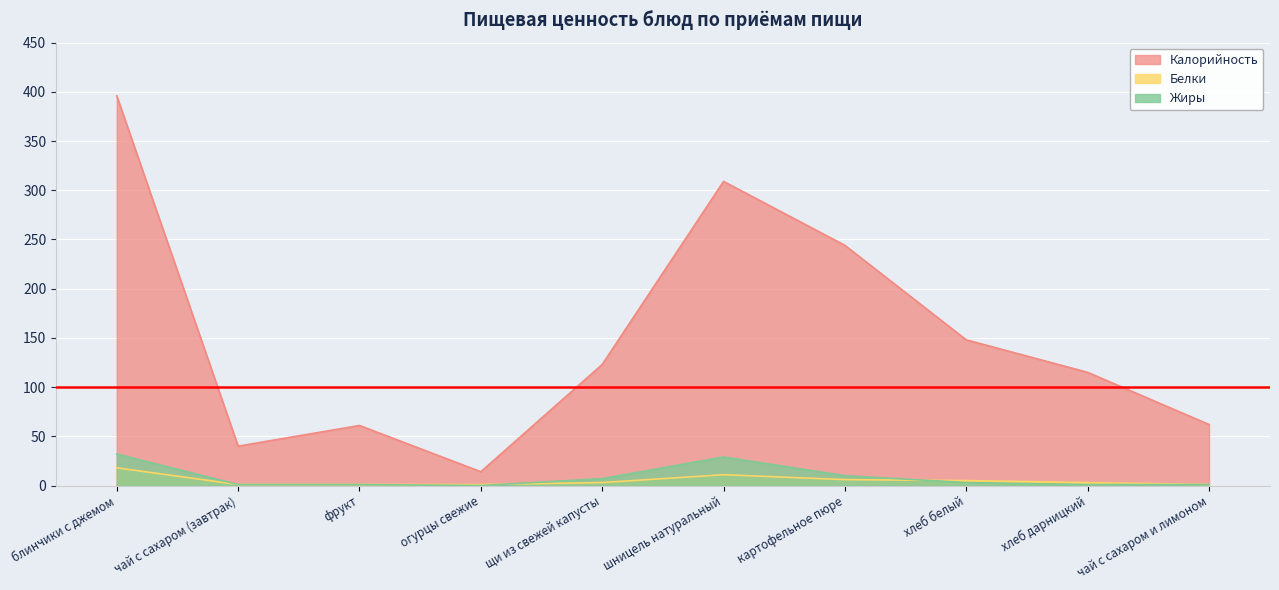

At which label does Калорийность first exceed 123?

блинчики с джемом